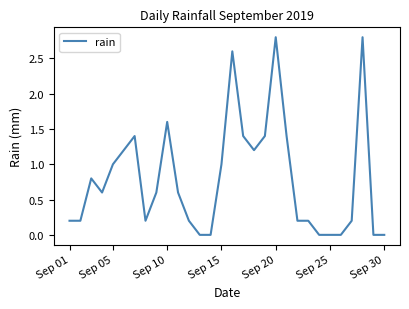

True or false: the data has more than 1 interior local peaks.

True